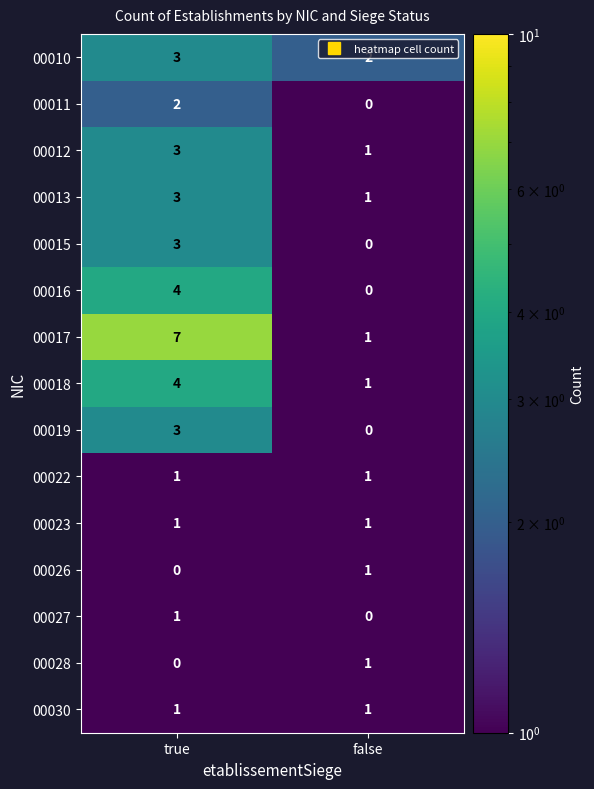

Which series changed the most between true and false?

00017